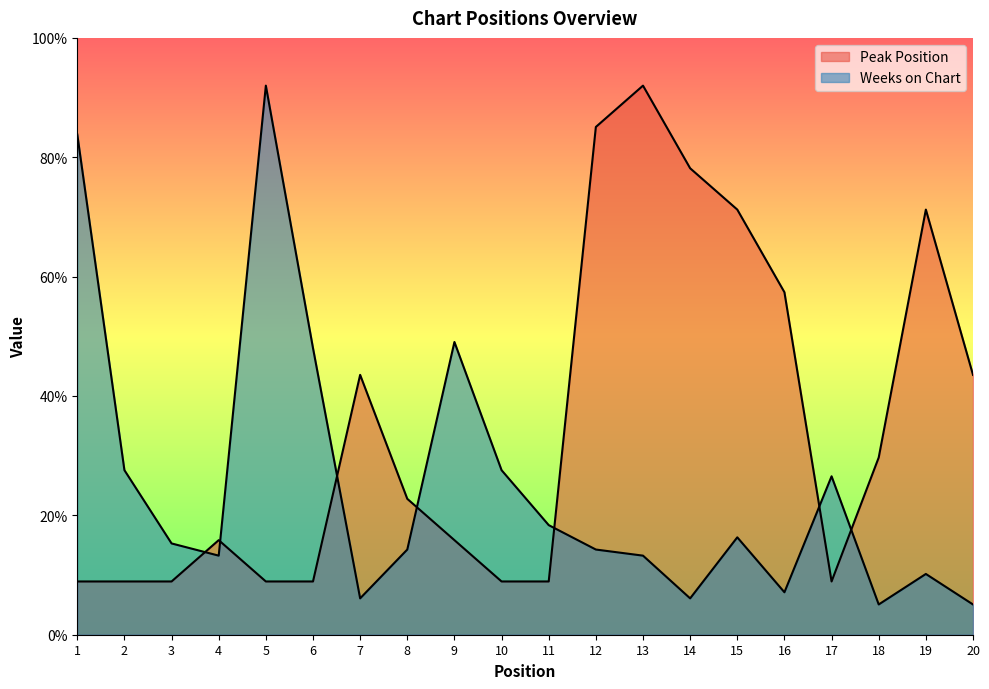

At 11, list the series in order from largest to smallest.

Weeks on Chart, Peak Position